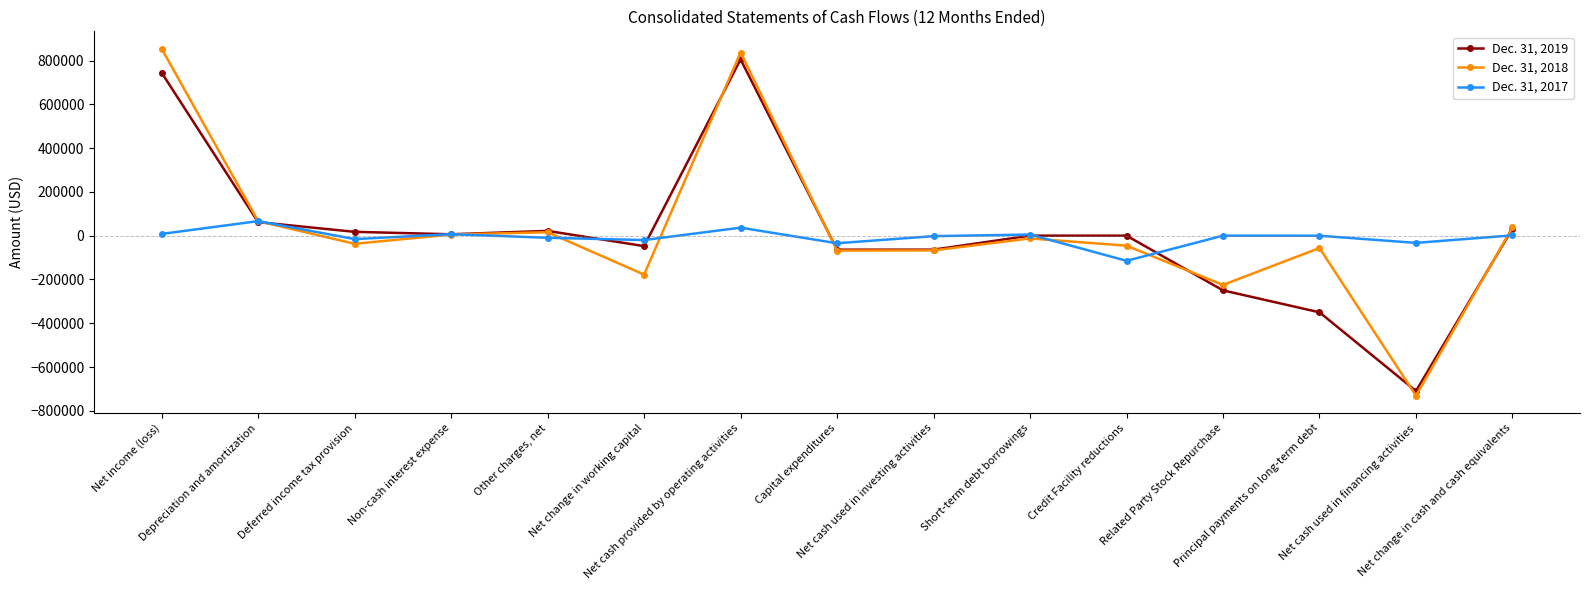

Where is Dec. 31, 2018 nearest to the value 61587?

Depreciation and amortization